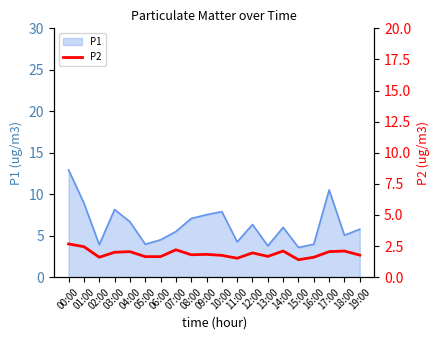

What is the label of the 2nd point from the left?

01:00